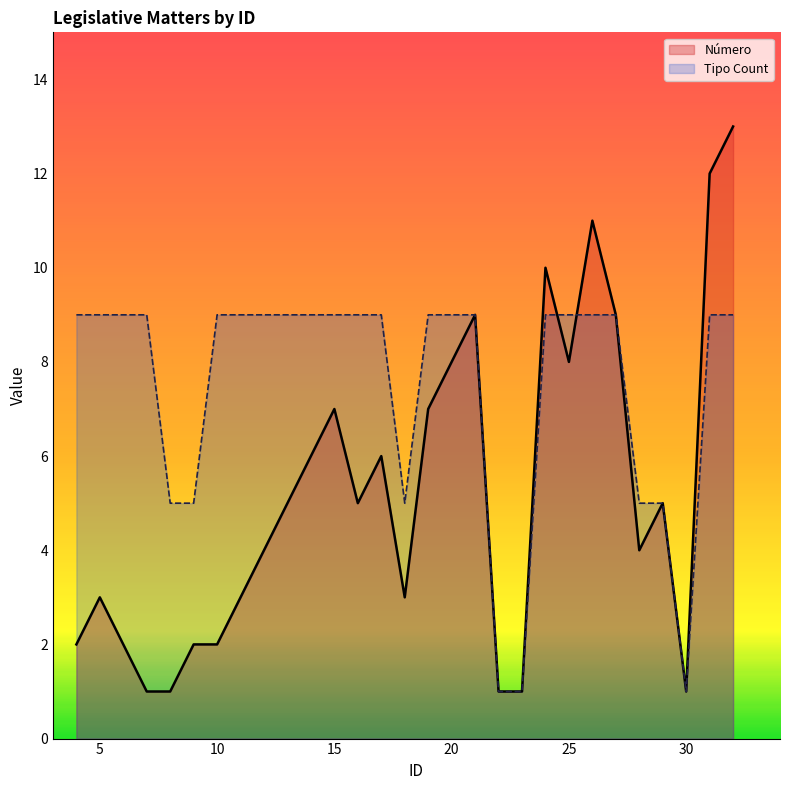

What is the lowest value of the Tipo_Count series?

1